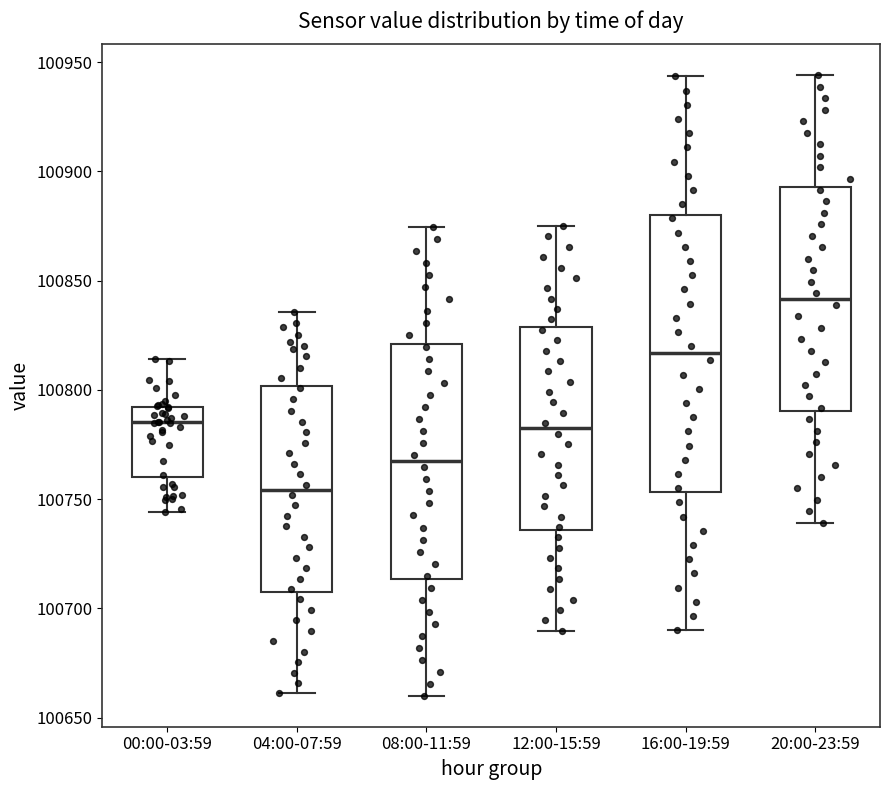

Reading left to right, transcribe this box plot: for each box, give where its median line is, the range the box spans, and where its two whiskers end, as read against the y-axis. The values are not printed on the chart, so give them approximately, as read against the axis.

00:00-03:59: median 100785, box 100760 to 100790, whiskers 100745 to 100815
04:00-07:59: median 100755, box 100710 to 100800, whiskers 100660 to 100835
08:00-11:59: median 100765, box 100715 to 100820, whiskers 100660 to 100875
12:00-15:59: median 100780, box 100735 to 100830, whiskers 100690 to 100875
16:00-19:59: median 100815, box 100755 to 100880, whiskers 100690 to 100945
20:00-23:59: median 100840, box 100790 to 100895, whiskers 100740 to 100945